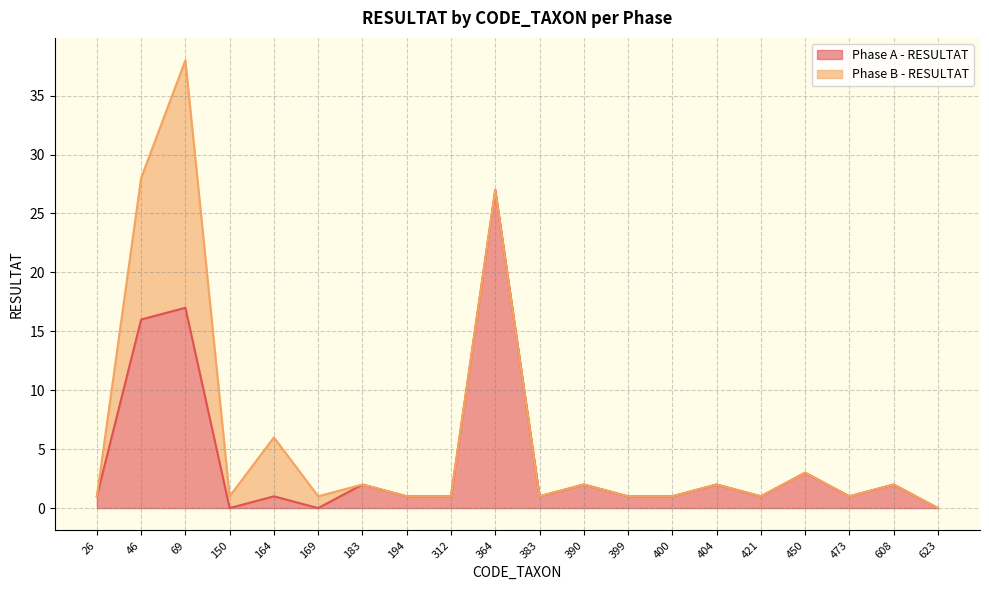

Reading right to left, what are all the values shown in this chart?

623=0	608=2	473=1	450=3	421=1	404=2	400=1	399=1	390=2	383=1	364=27	312=1	194=1	183=2	169=0	164=1	150=0	69=17	46=16	26=1